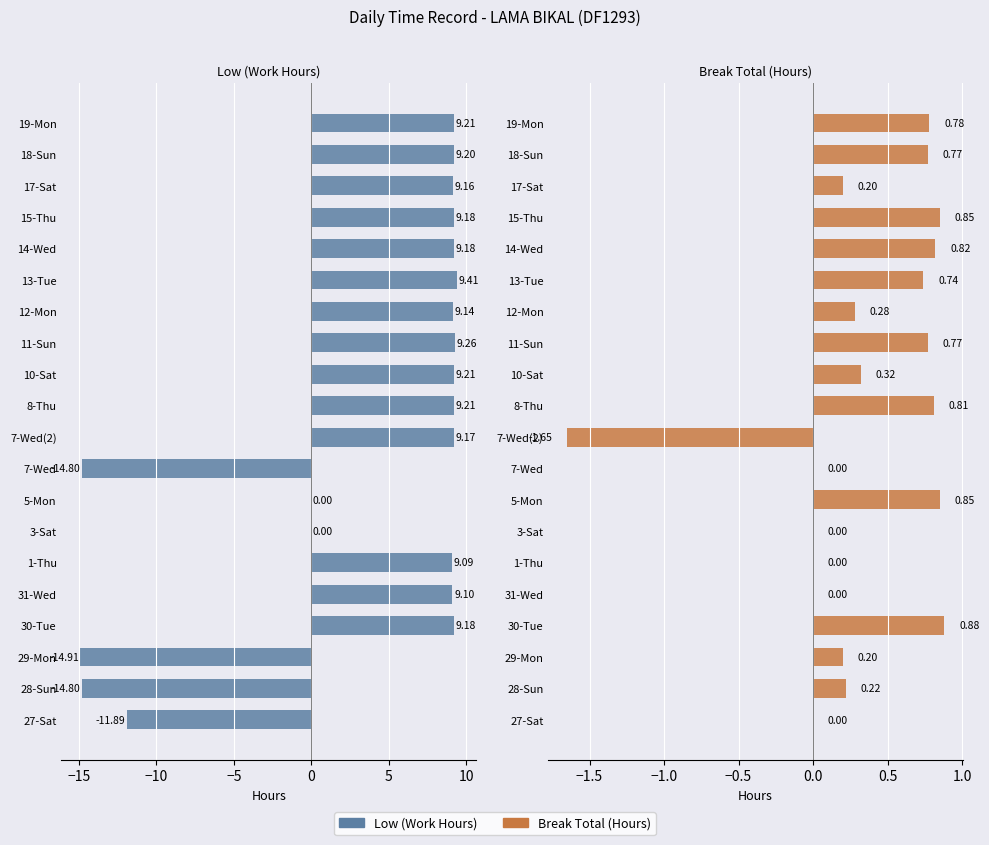

The value of Break Total (Hours) at 14-Wed is 0.8. True or false?

True